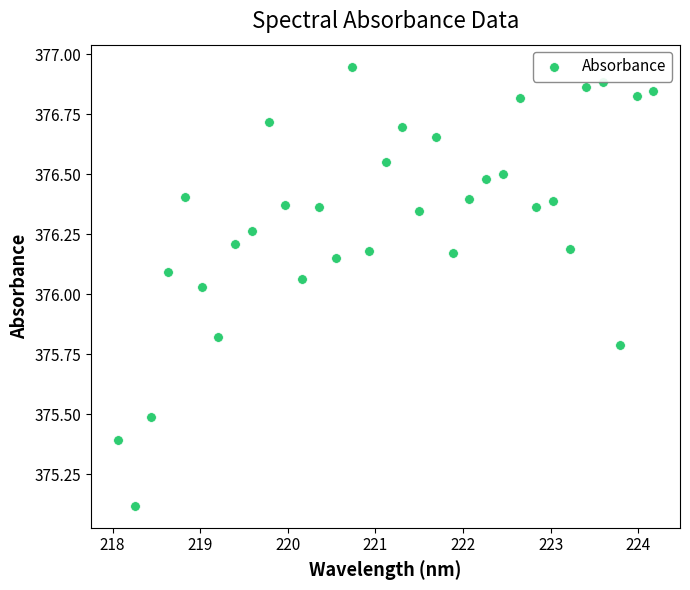

What is the range of X values (max minus min)?

6.1